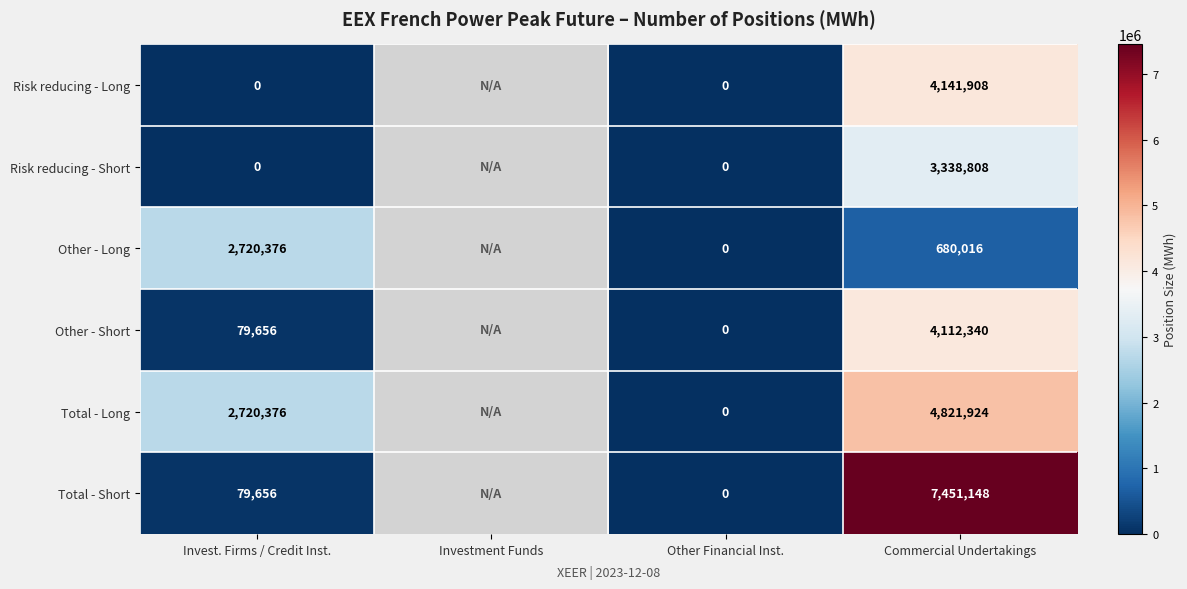

What is the difference between the highest and lowest values at Invest. Firms / Credit Inst.?

2720376